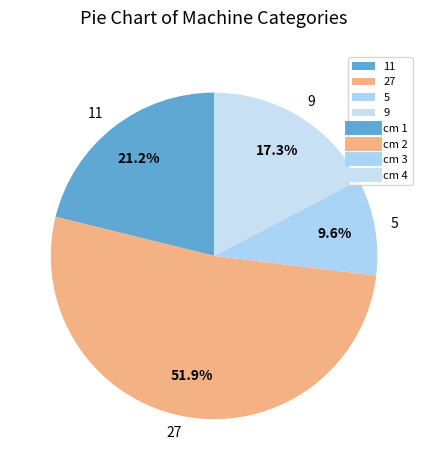

What is the largest slice in the pie chart?

27